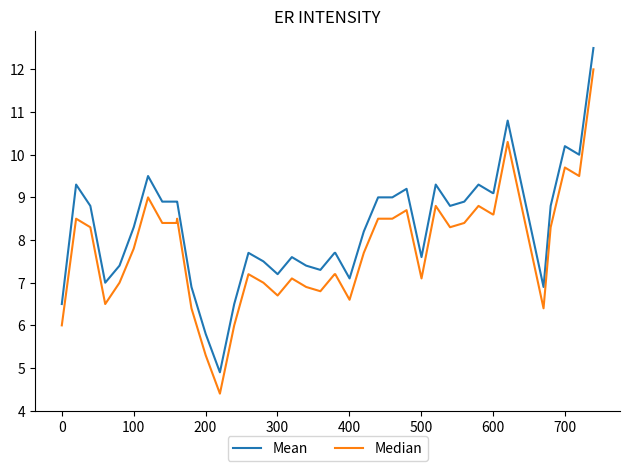

Is this an area chart (filled region under the line)?

No